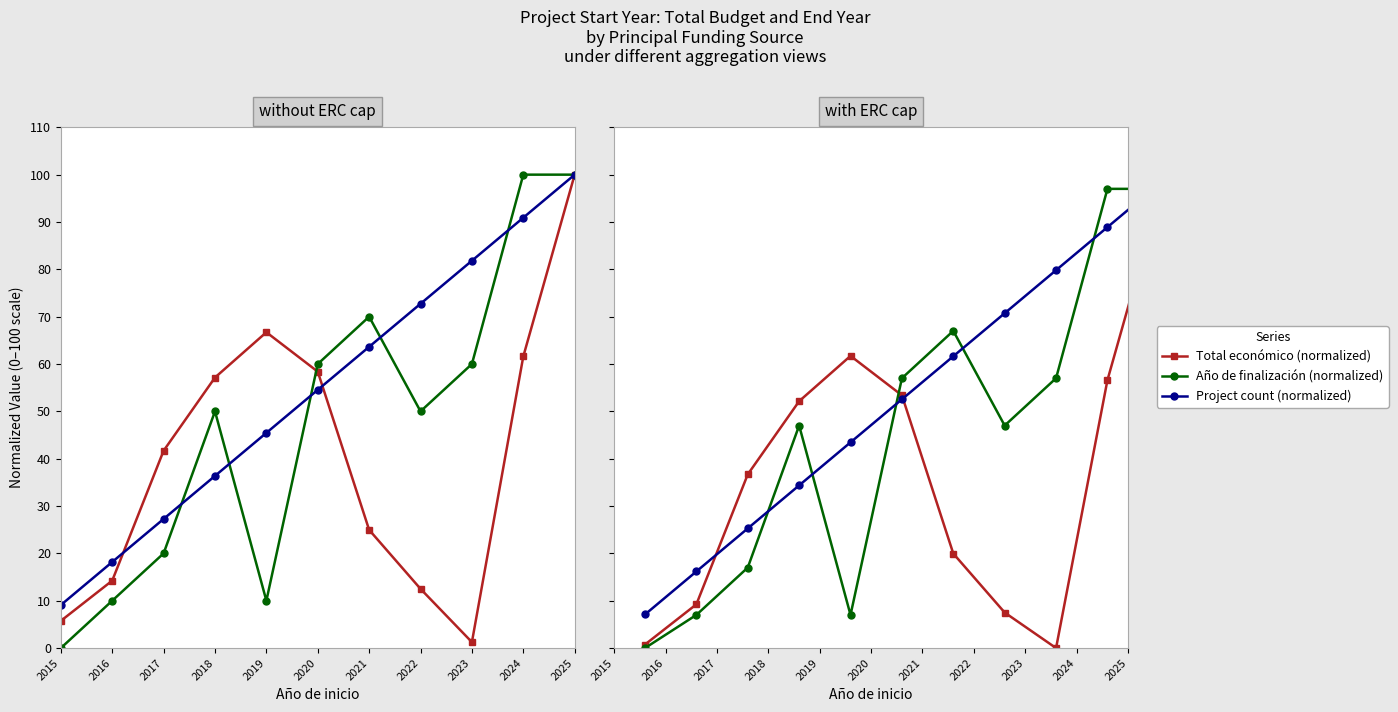

At how many categories does at least one series exceed 41?

8